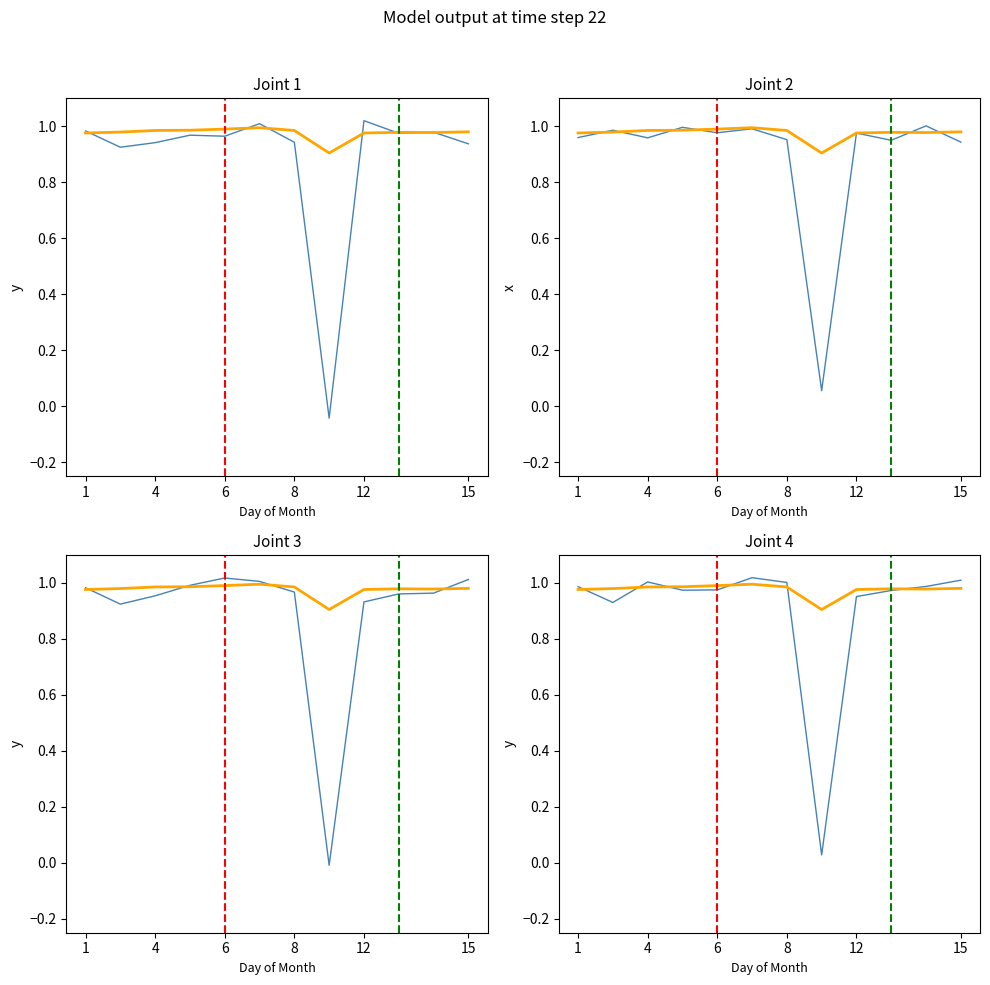

What is the average value?

0.9